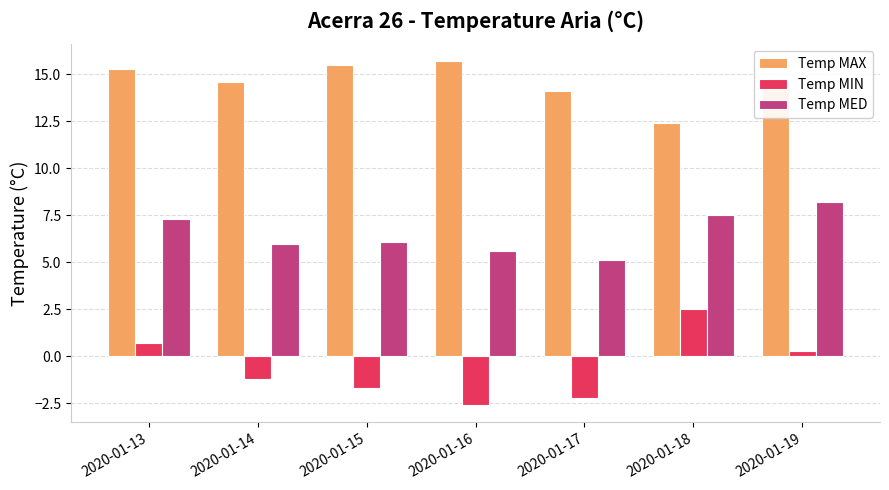

Between 2020-01-13 and 2020-01-15, which series saw the biggest shift?

Temp MIN